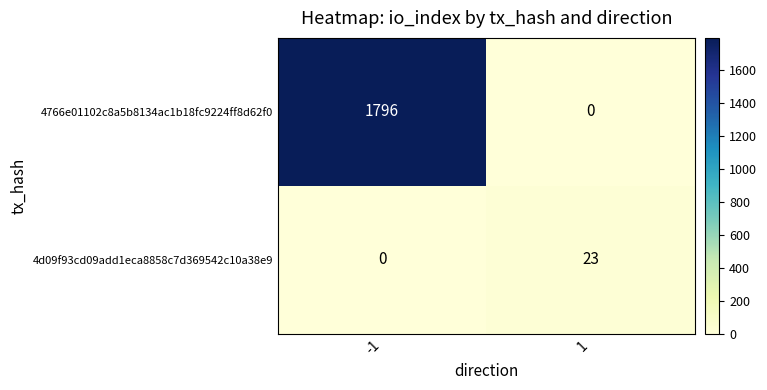

Which series has the widest spread of values?

4766e01102c8a5b8134ac1b18fc9224ff8d62f0